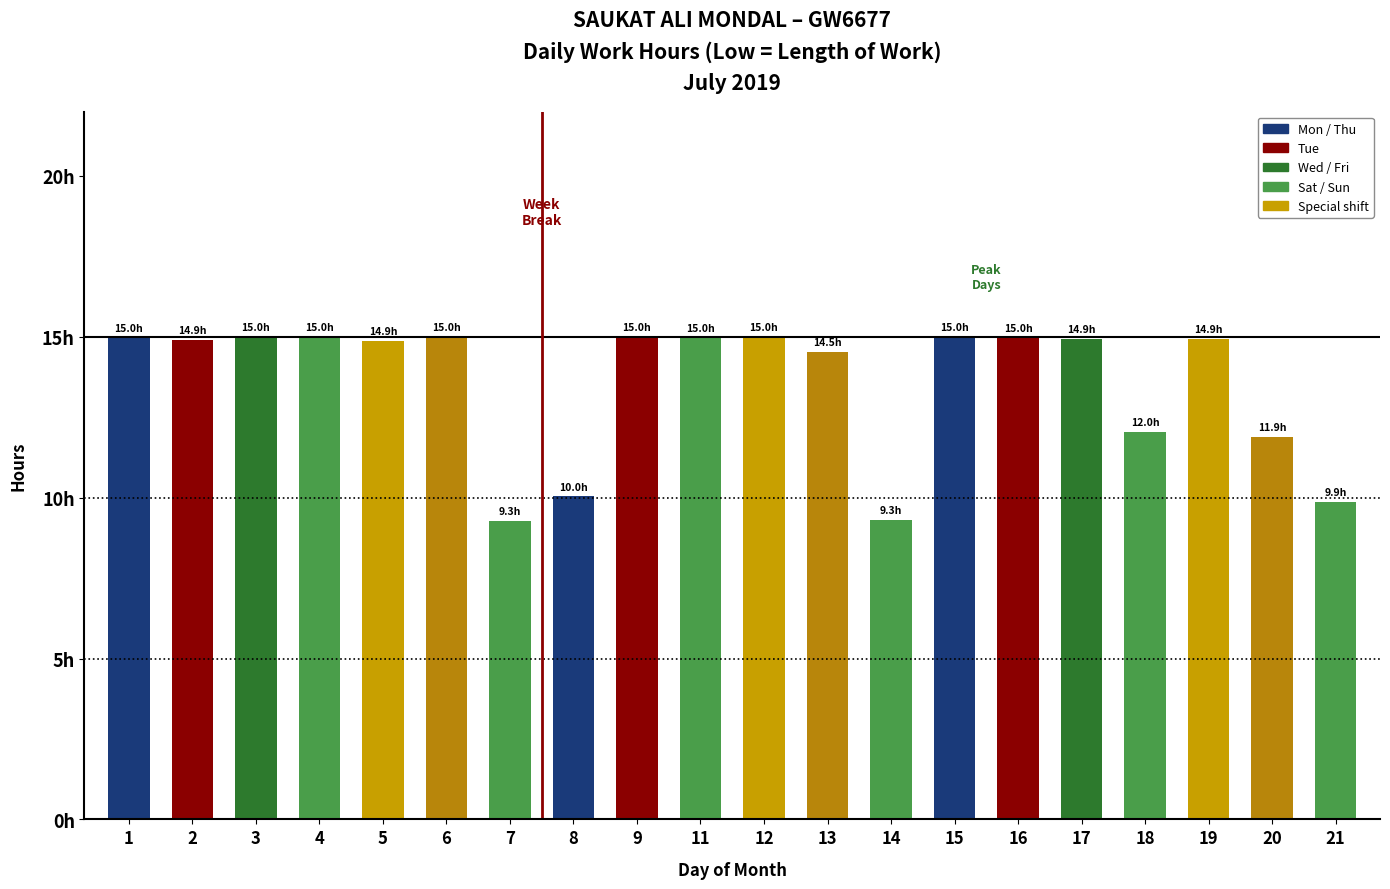

Where does the data first go above 14?

1